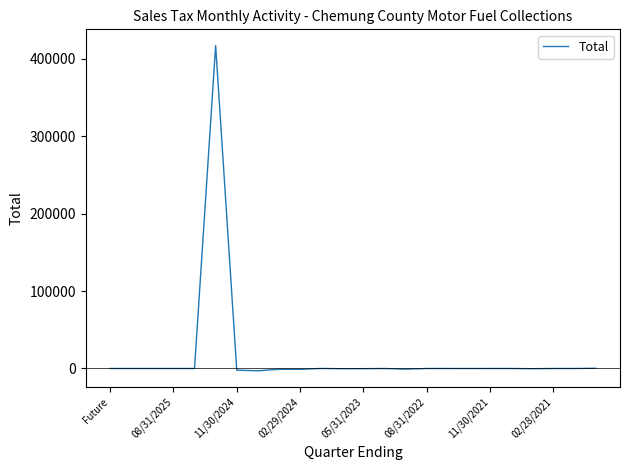

How many lines are shown in the chart?

1